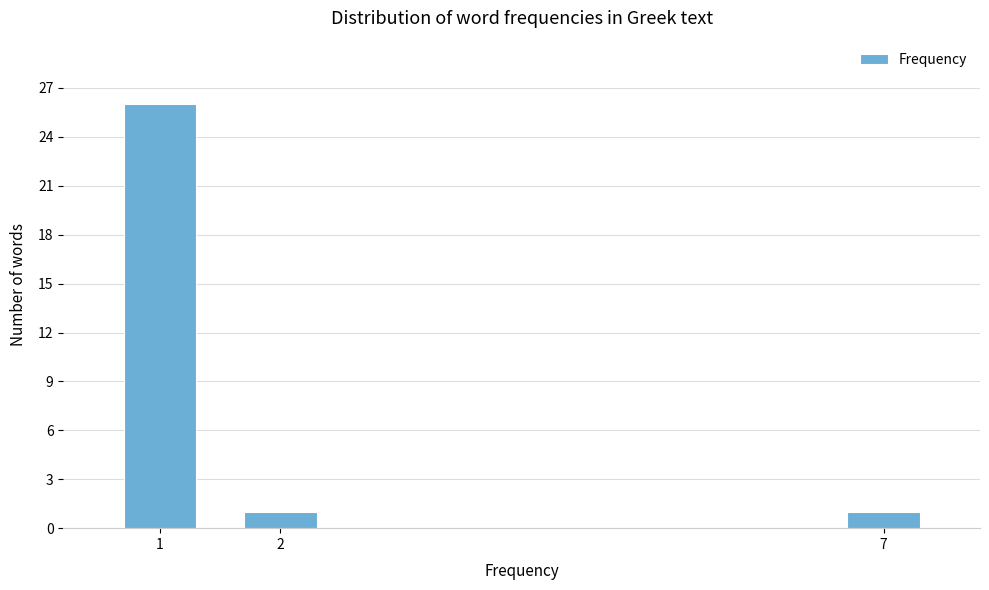

Reading left to right, list all the values displayed in this chart.

26	1	1